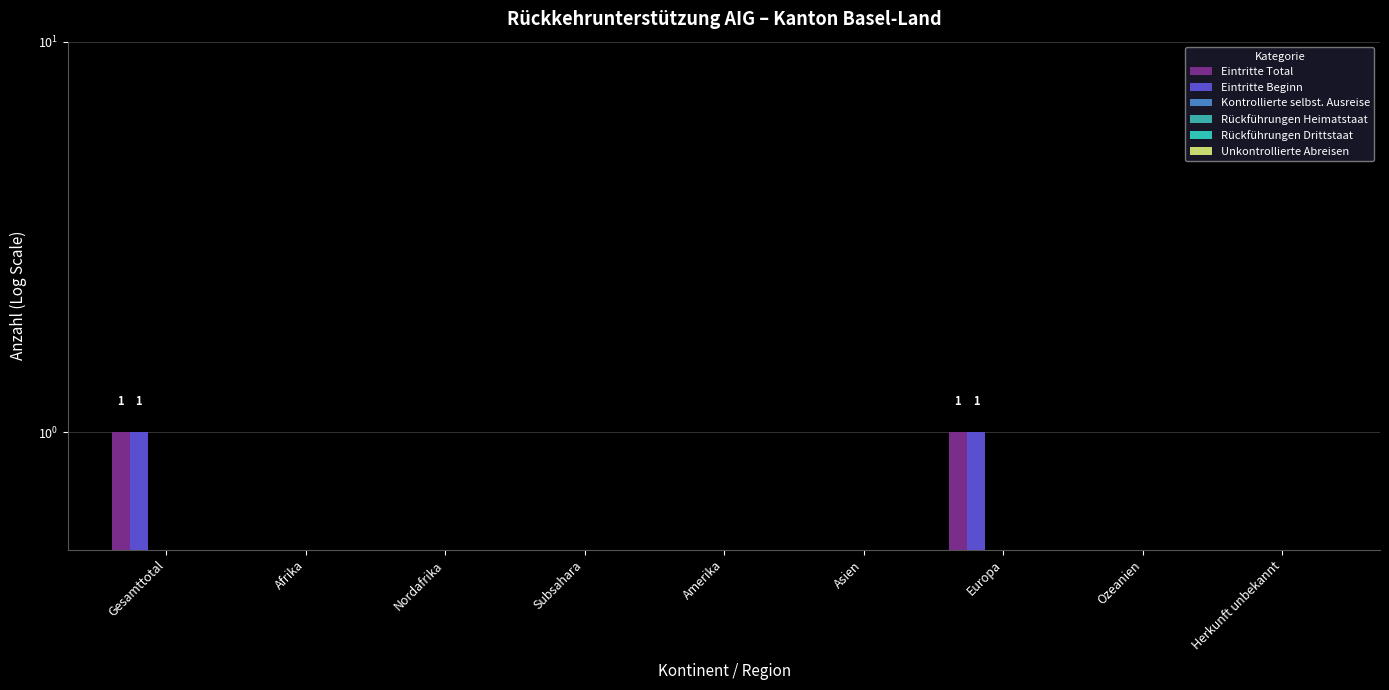

What is the lowest value of the Rückführungen Heimatstaat series?

0.5